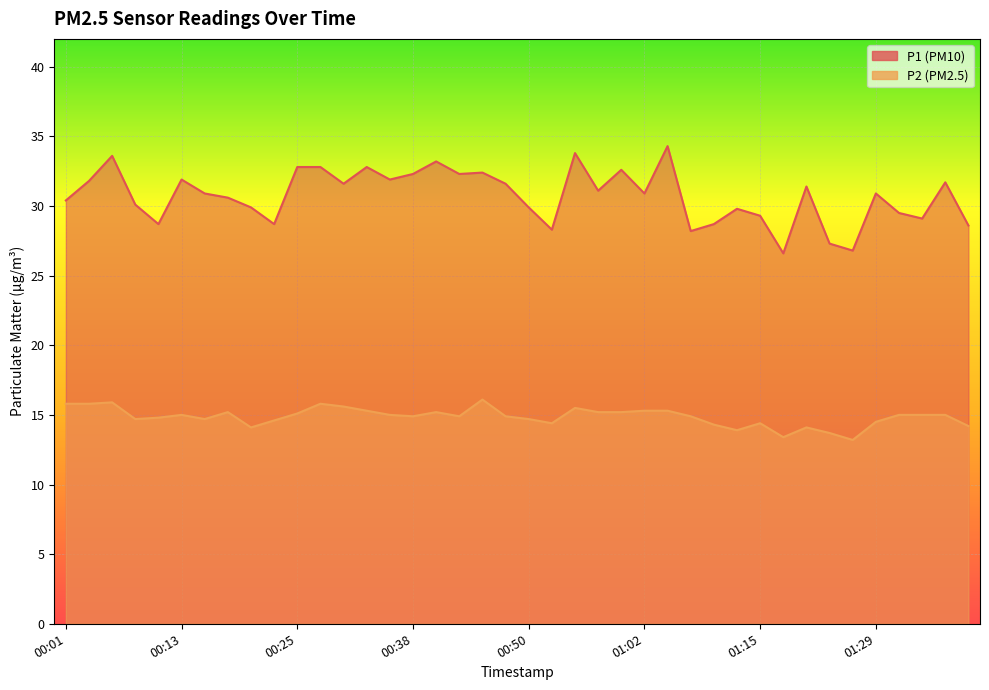

What is the value of the P1 point at the 1st from the left?

30.4